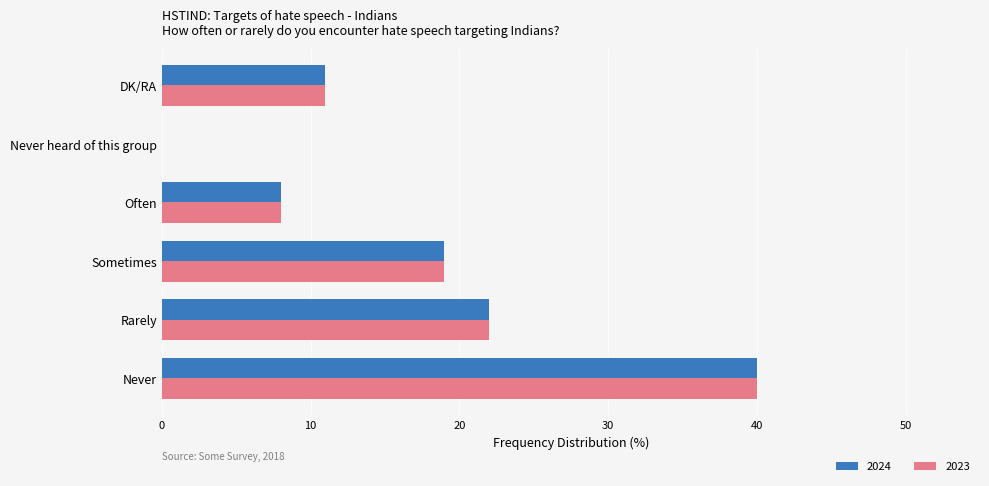

How many values in 2023 are above zero?

5